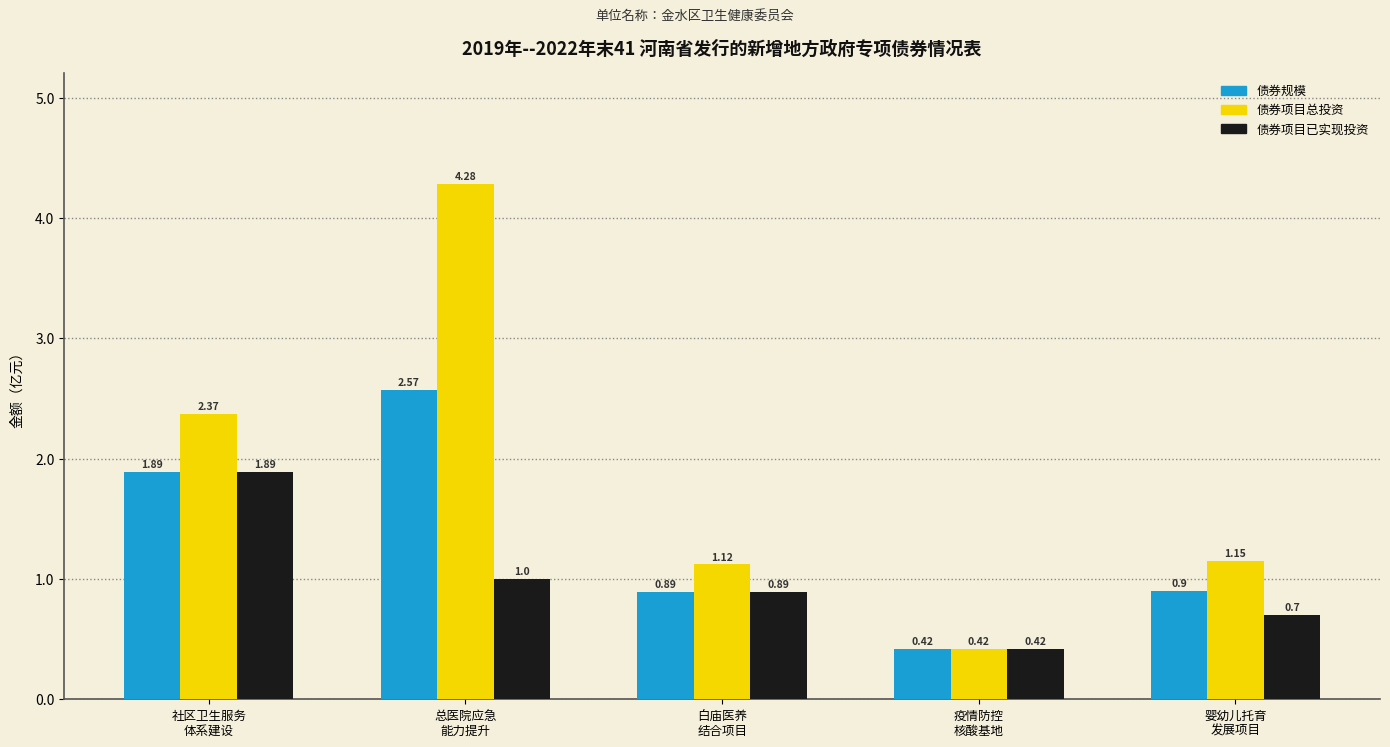

What is the maximum value shown in the chart?

4.3